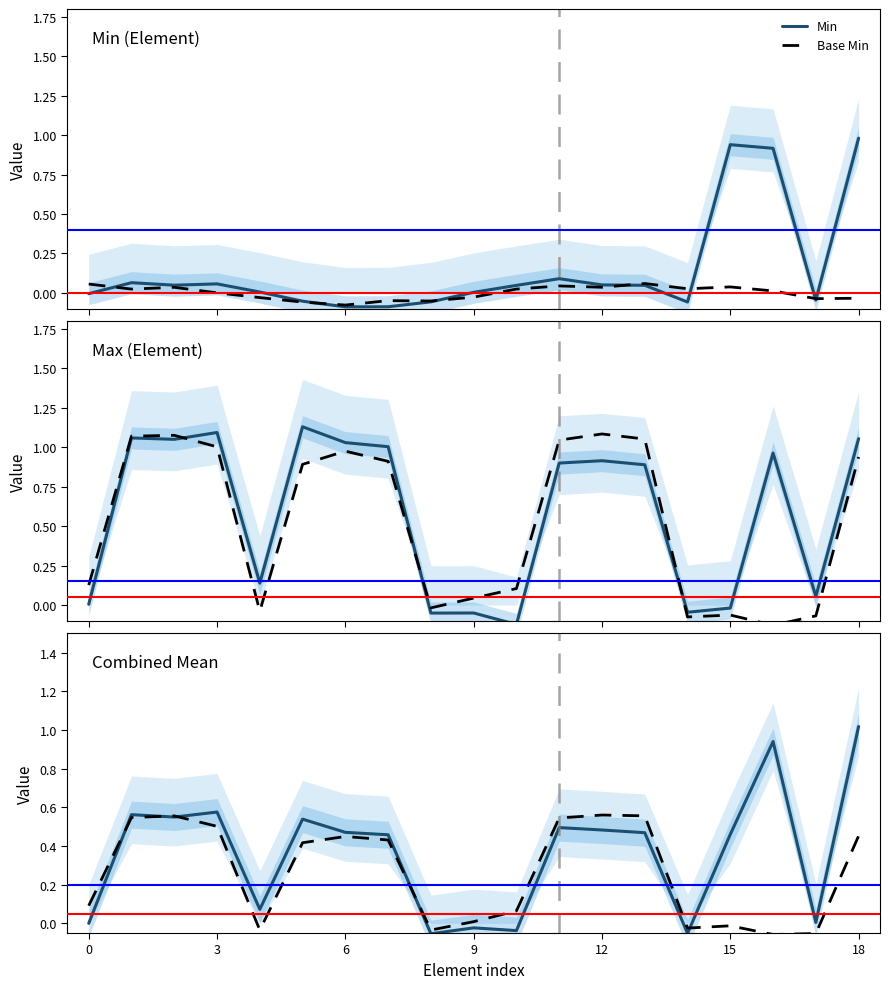

What is the smallest value displayed?

-0.1